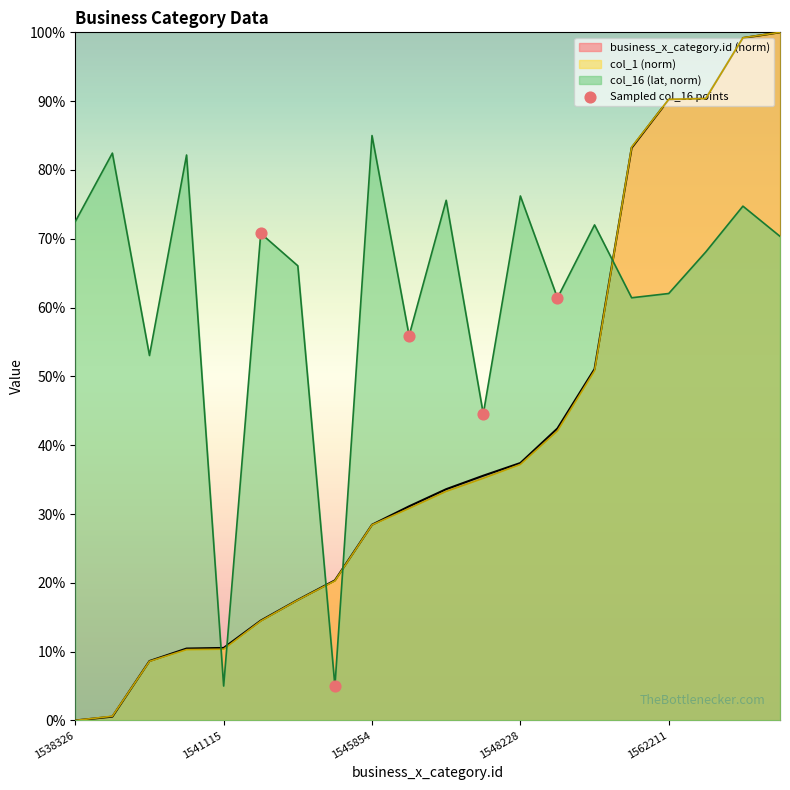

Is the value of business_x_category.id (norm) at 1538326 greater than the value of col_16 (lat, norm) at 1562211?

No